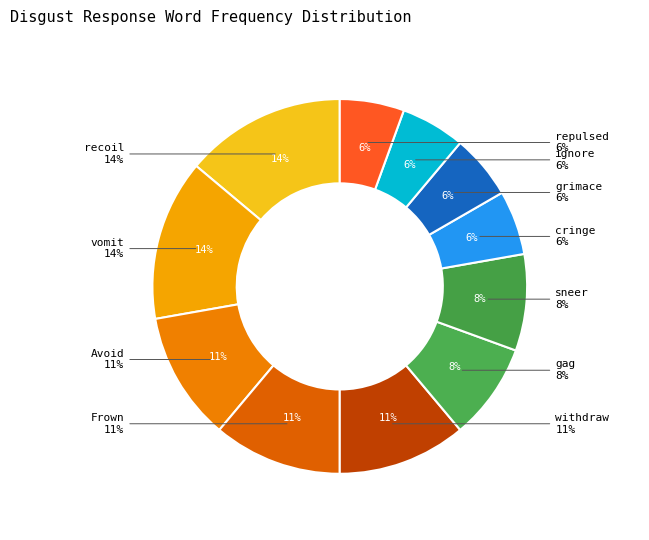

To the nearest percent, what portion does repulsed represent?

6%